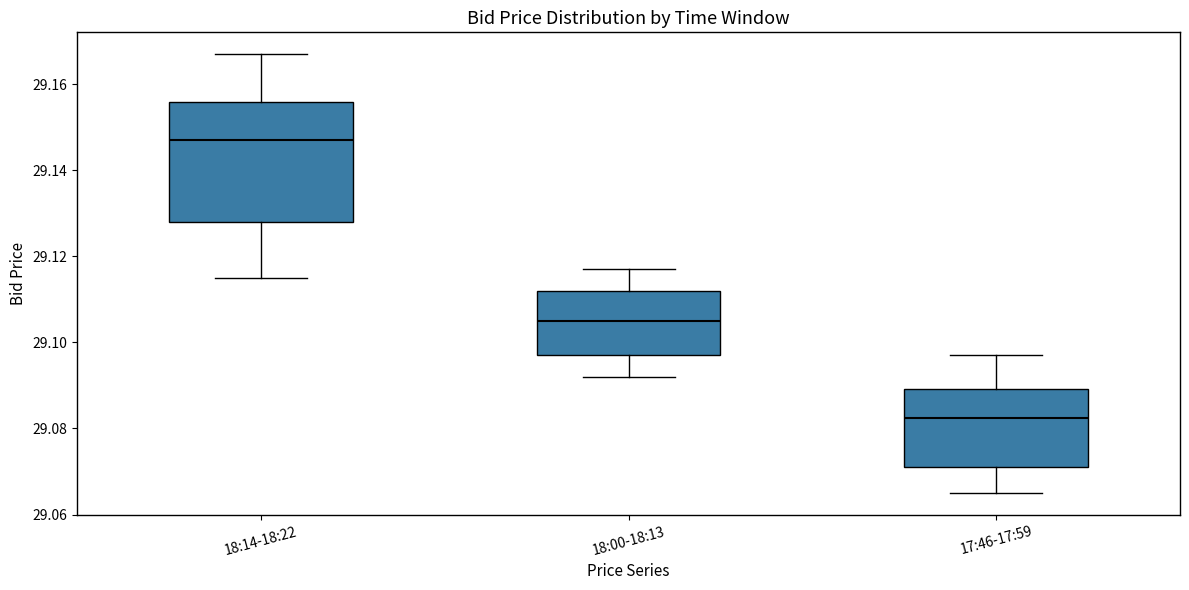

Reading left to right, read every box against the y-axis: the position of its median line, the range the box covers, and the ends of its whiskers. The values are not printed on the chart, so give them approximately, as read against the axis.

18:14-18:22: median 29.148, box 29.128 to 29.156, whiskers 29.116 to 29.168
18:00-18:13: median 29.106, box 29.098 to 29.112, whiskers 29.092 to 29.118
17:46-17:59: median 29.082, box 29.072 to 29.090, whiskers 29.066 to 29.098